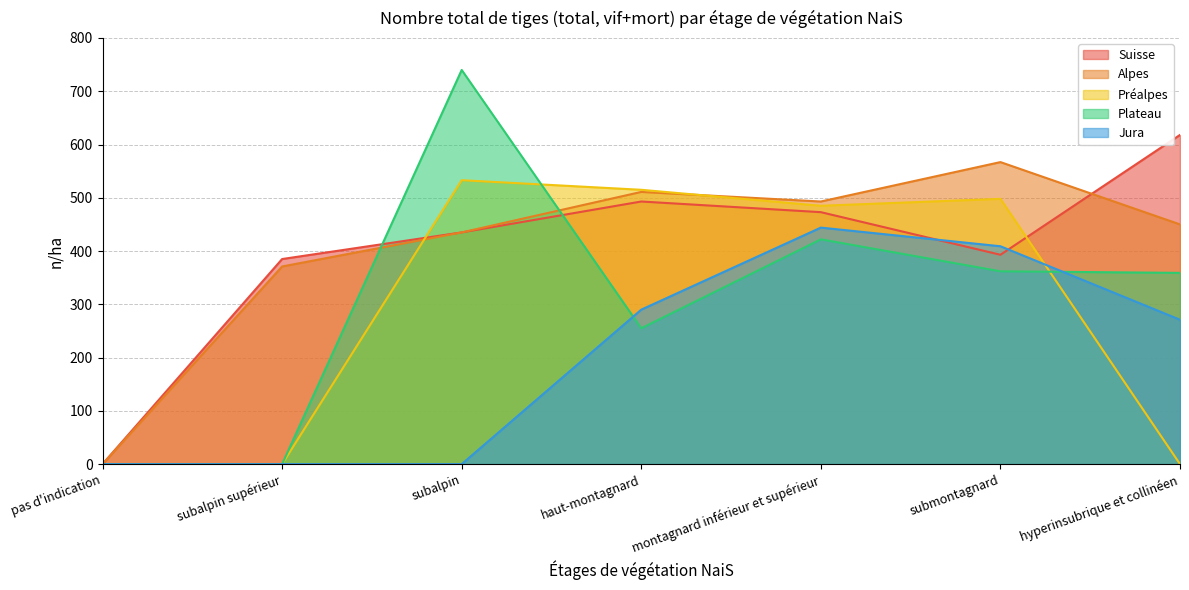

What is the spread (max minus min) of values at submontagnard?

205